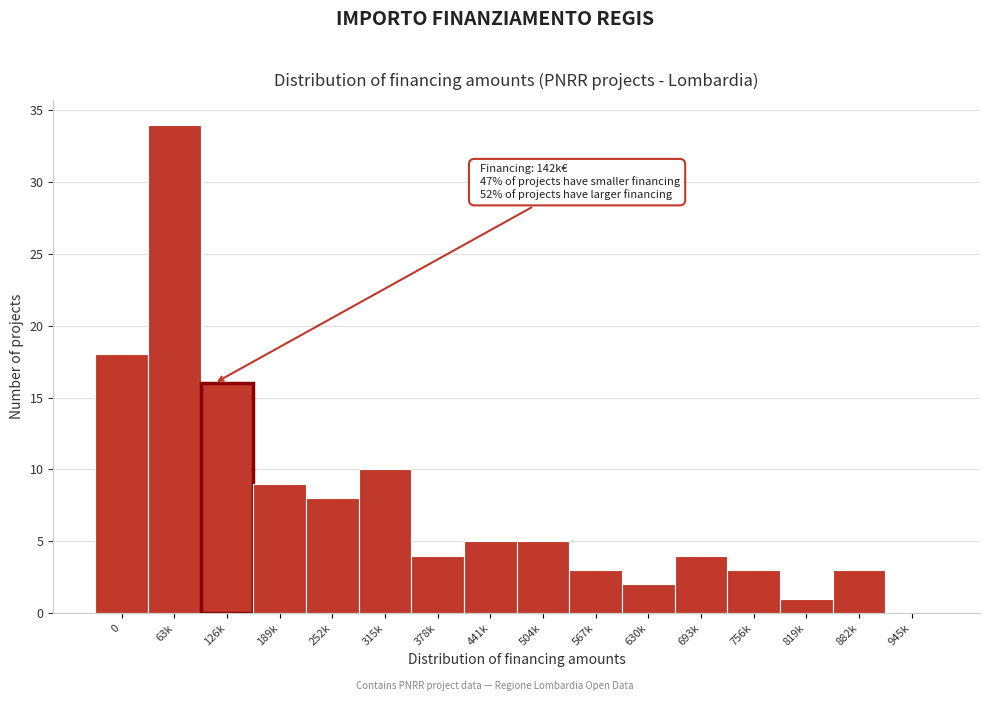

Reading left to right, list all the values displayed in this chart.

0=18	63k=34	126k=16	189k=9	252k=8	315k=10	378k=4	441k=5	504k=5	567k=3	630k=2	693k=4	756k=3	819k=1	882k=3	945k=0